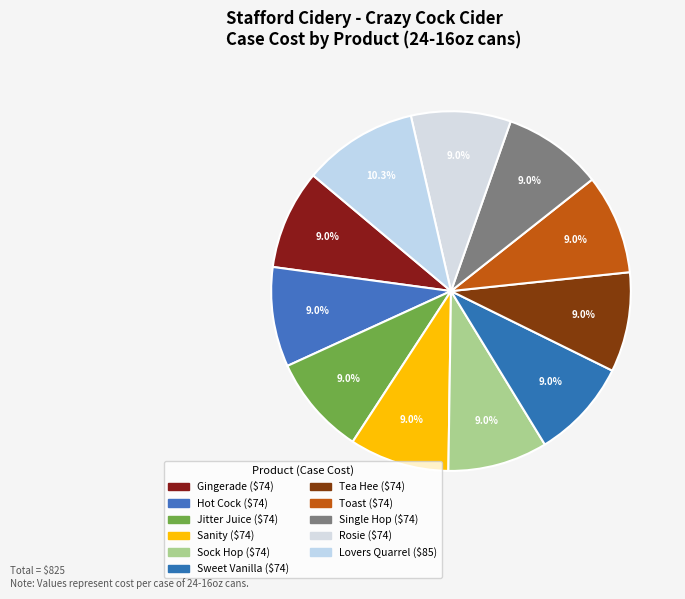

To the nearest percent, what is the difference between the largest and smallest slice percentages?

1%